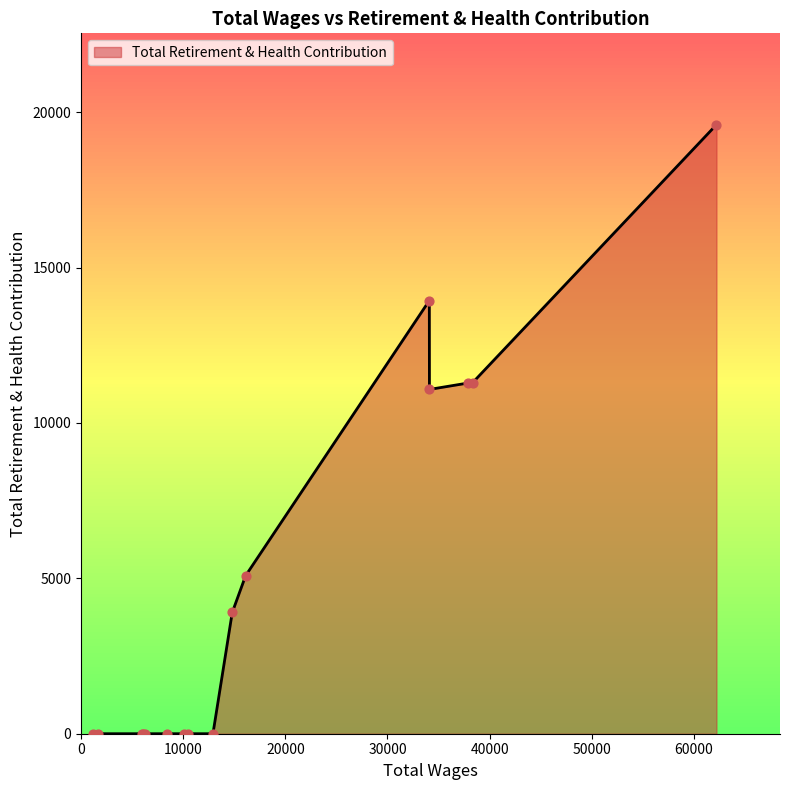

What is the greatest value displayed?

19596